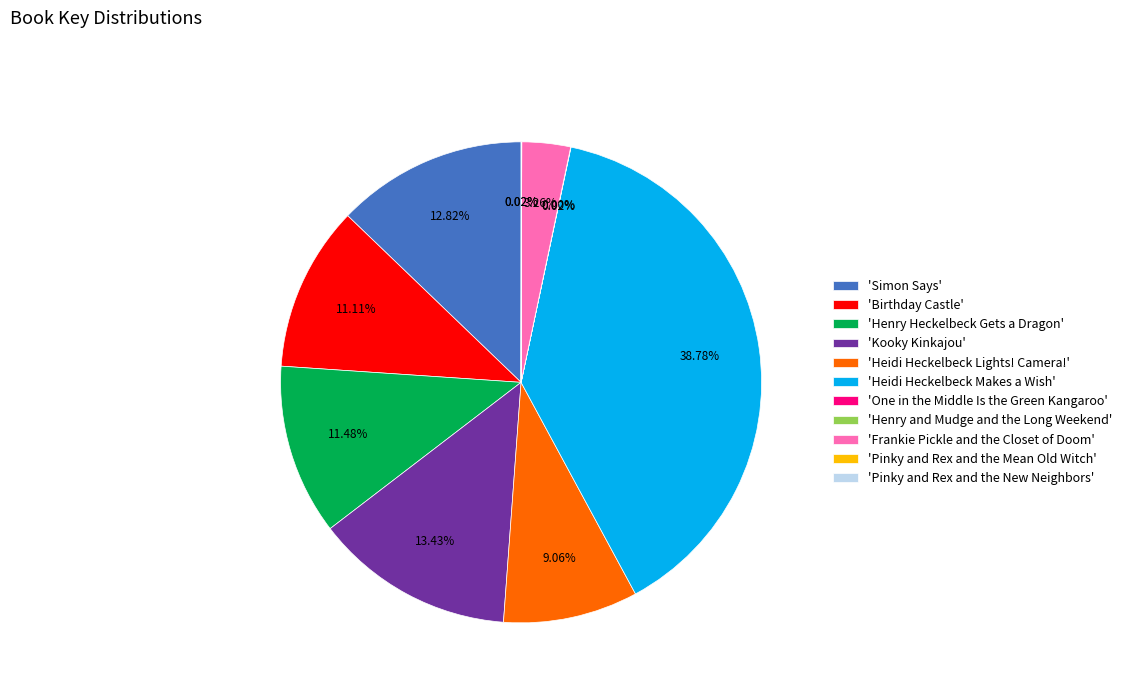

Is there any slice that represents more than half of the pie?

No